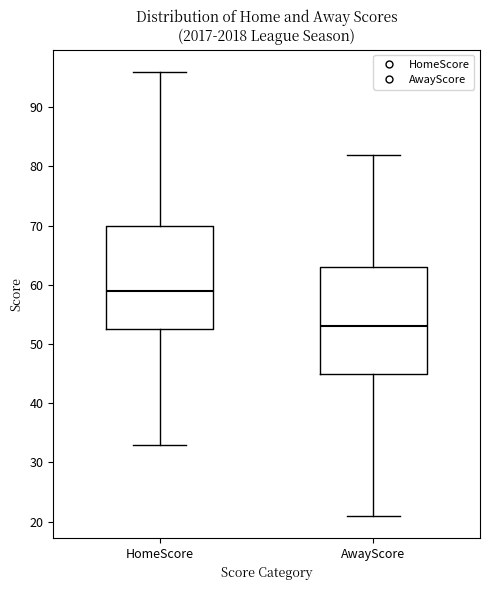

Where is the lower edge of the box for AwayScore on the y-axis? The values are not printed on the chart, so give them approximately, as read against the axis.

45